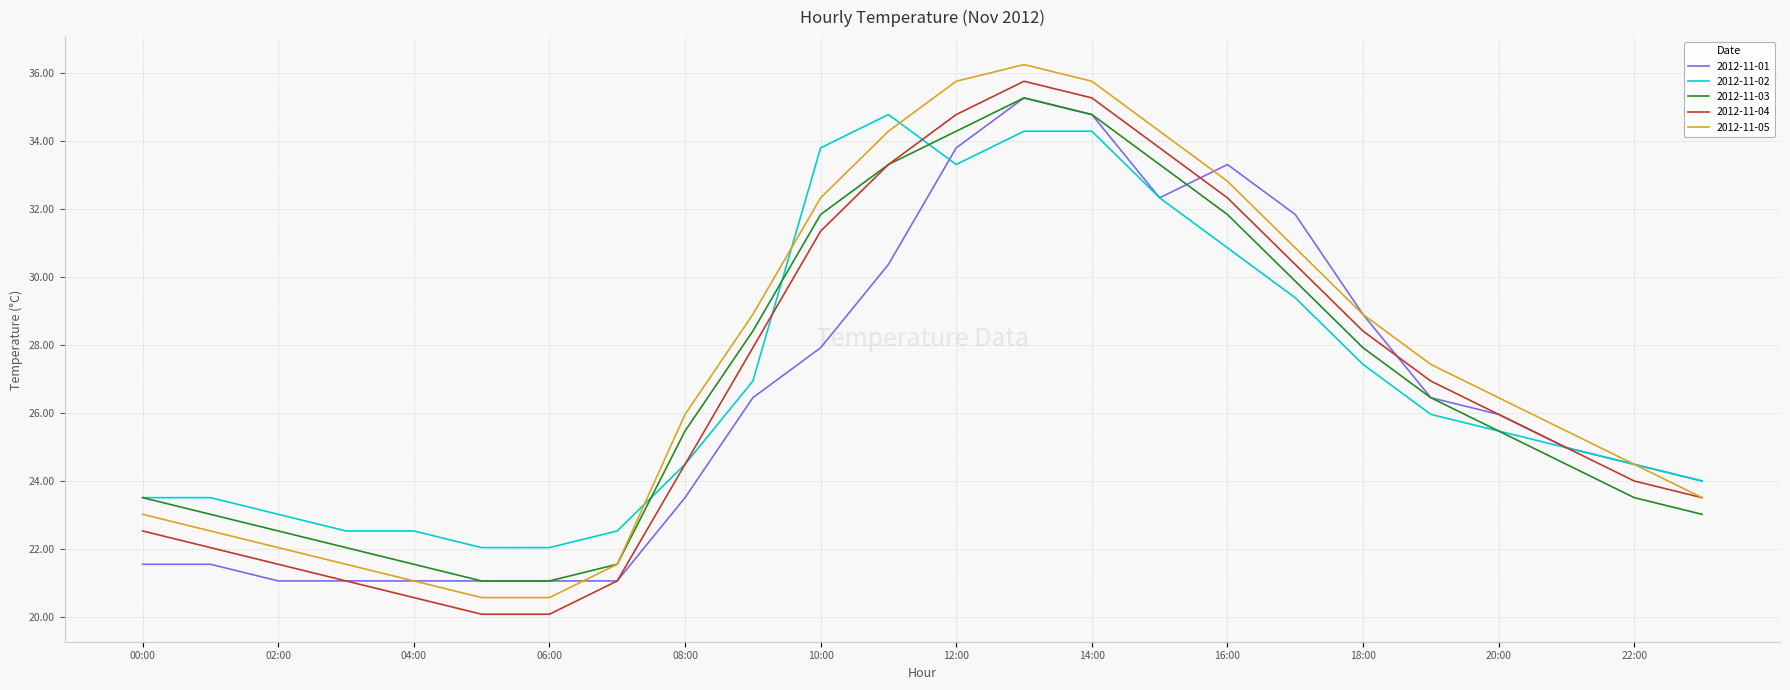

What is the minimum value shown in the chart?

20.1